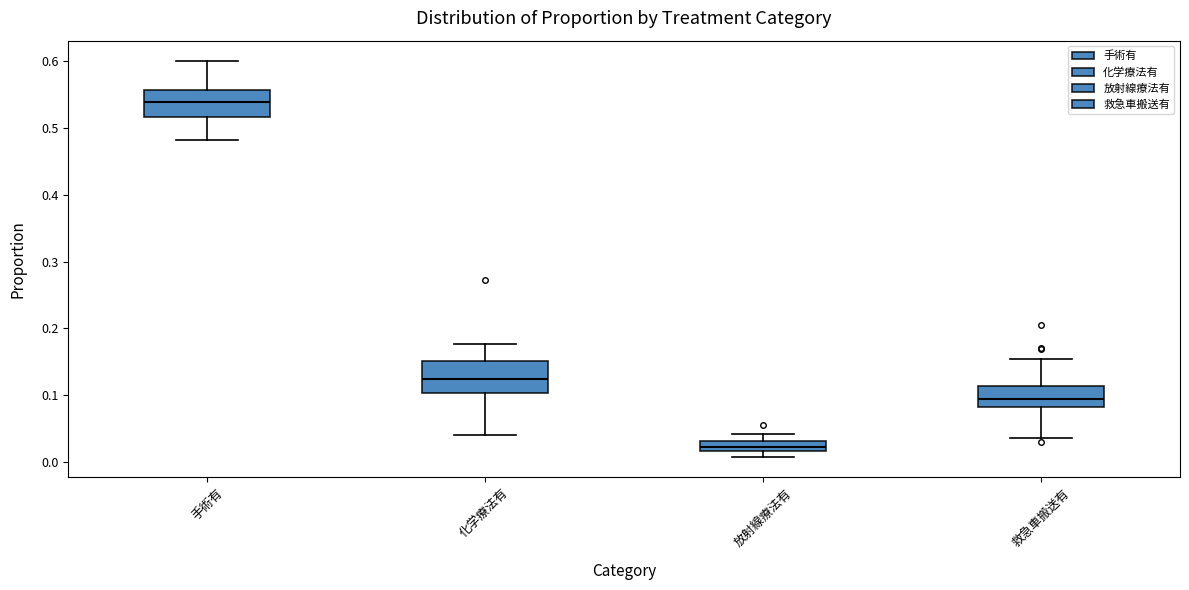

Reading left to right, read every box against the y-axis: the position of its median line, the range the box covers, and the ends of its whiskers. The values are not printed on the chart, so give them approximately, as read against the axis.

手術有: median 0.54, box 0.52 to 0.56, whiskers 0.48 to 0.60
化学療法有: median 0.13, box 0.10 to 0.15, whiskers 0.04 to 0.18
放射線療法有: median 0.02 (inside the box), box 0.02 to 0.03, whiskers 0.01 to 0.04
救急車搬送有: median 0.09, box 0.08 to 0.11, whiskers 0.04 to 0.15